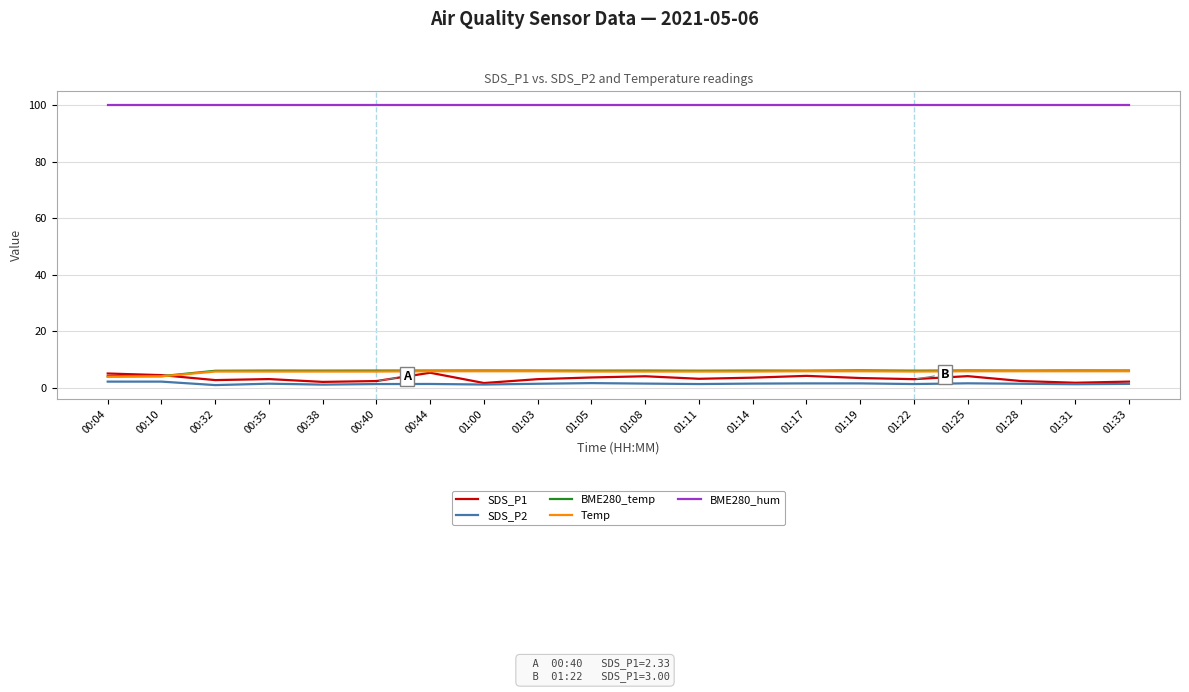

What are all the series names shown in the legend?

SDS_P1, SDS_P2, BME280_temp, Temp, BME280_hum